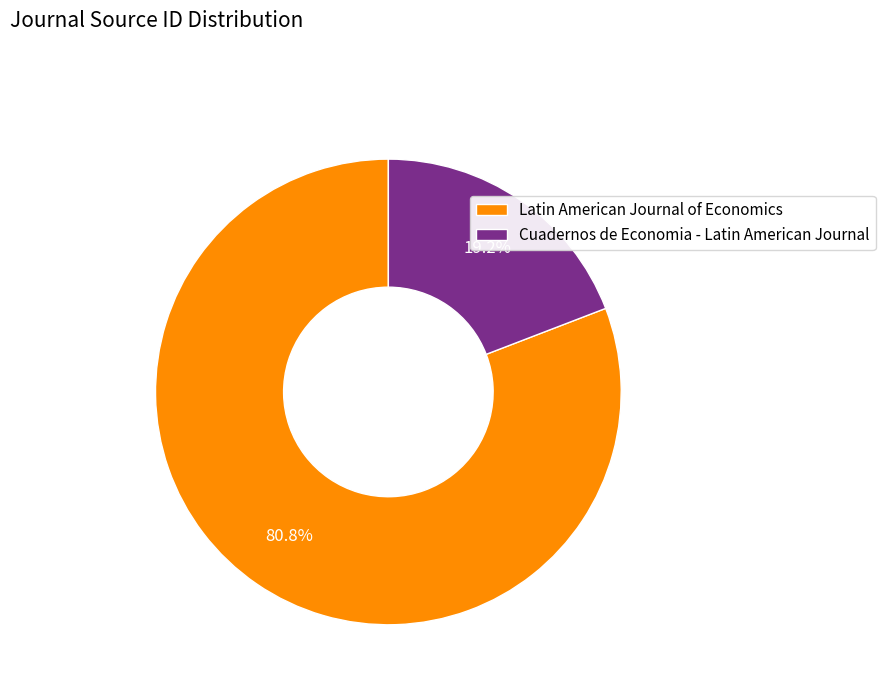

How many segments does this pie chart have?

2